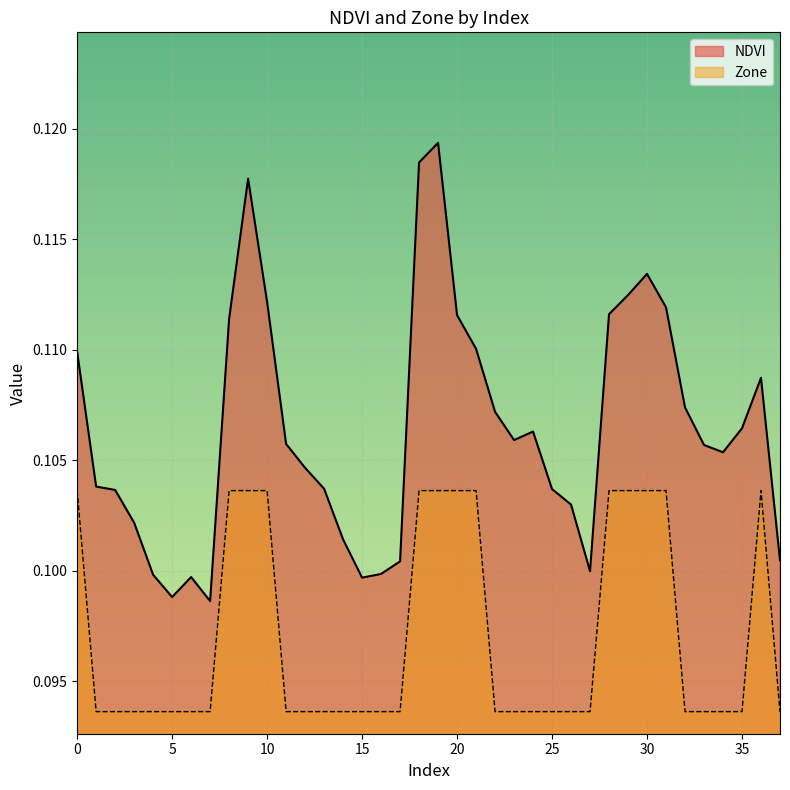

Which series changed the most between 8 and 35?

Zone